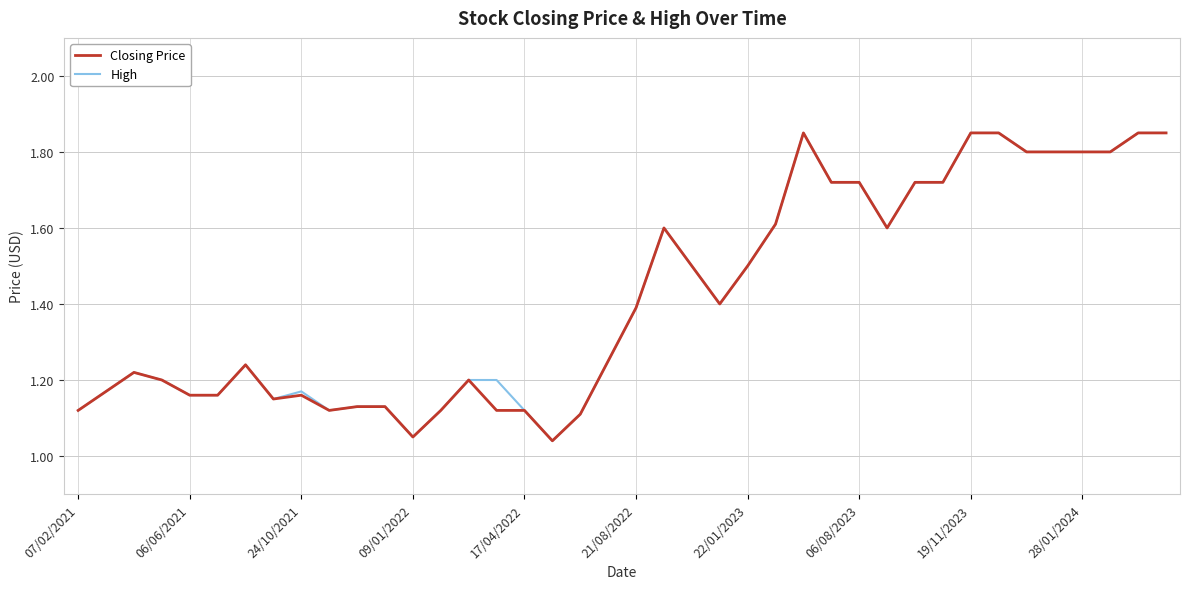

At which category is the sum across all series the highest?

26